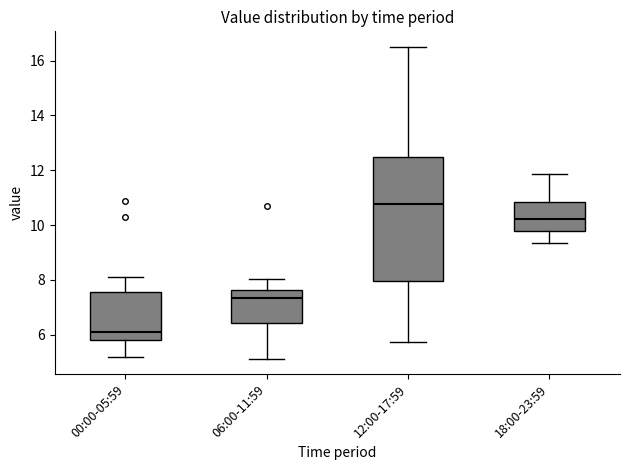

Reading left to right, transcribe this box plot: for each box, give where its median line is, the range the box spans, and where its two whiskers end, as read against the y-axis. The values are not printed on the chart, so give them approximately, as read against the axis.

00:00-05:59: median 6.2, box 5.8 to 7.6, whiskers 5.2 to 8.2
06:00-11:59: median 7.4, box 6.4 to 7.6, whiskers 5.2 to 8.0
12:00-17:59: median 10.8, box 8.0 to 12.4, whiskers 5.8 to 16.6
18:00-23:59: median 10.2, box 9.8 to 10.8, whiskers 9.4 to 11.8